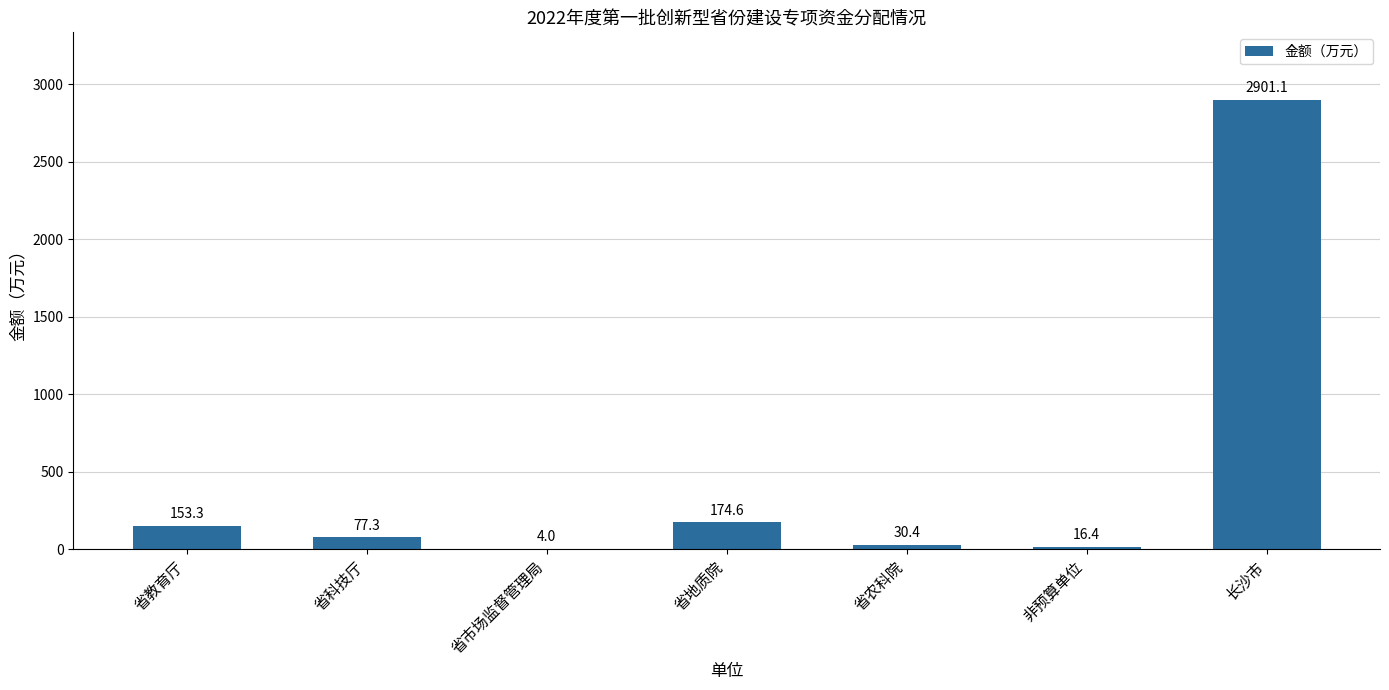

True or false: the data shows 4.0 at 省市场监督管理局.

True